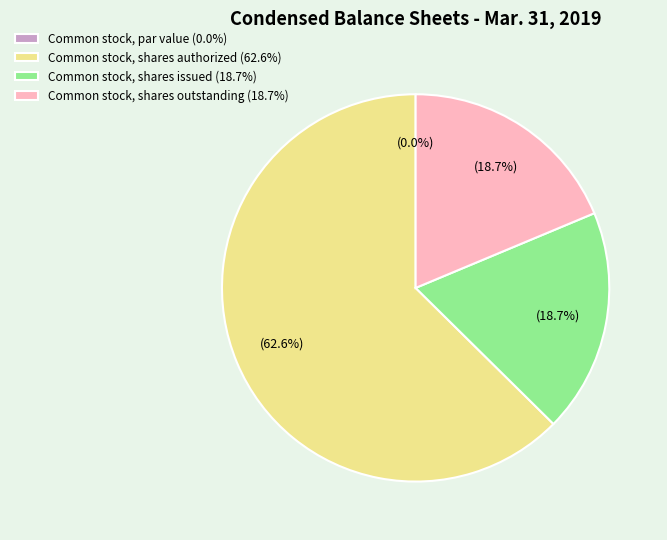

What percentage is the Common stock, shares issued slice, to the nearest percent?

19%